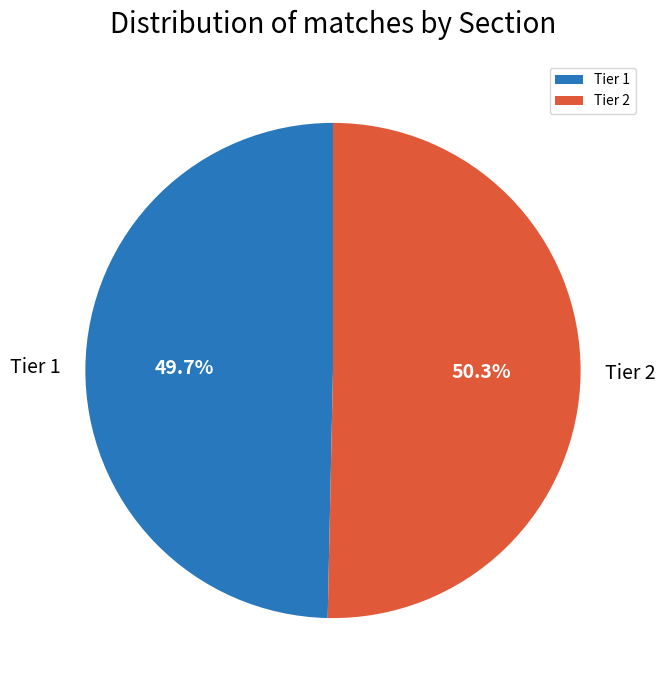

Is there a majority slice in this chart?

Yes